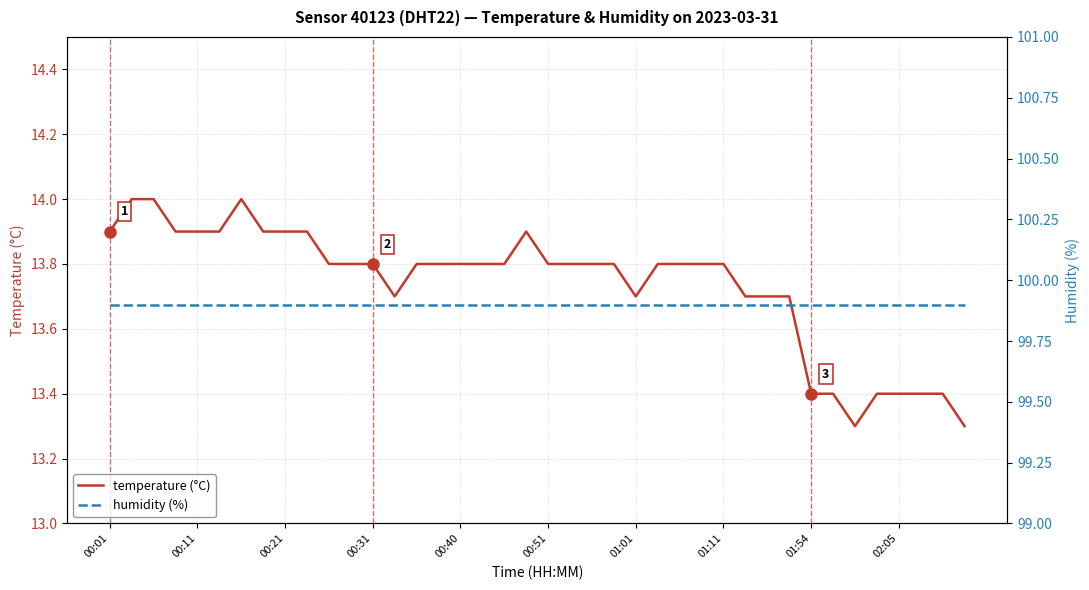

Reading left to right, transcribe all the data shown in this chart.

temperature (°C): 13.9	14.0	14.0	13.9	13.9	13.9	14.0	13.9	13.9	13.9	13.8	13.8	13.8	13.7	13.8	13.8	13.8	13.8	13.8	13.9	13.8	13.8	13.8	13.8	13.7	13.8	13.8	13.8	13.8	13.7	13.7	13.7	13.4	13.4	13.3	13.4	13.4	13.4	13.4	13.3
humidity (%): 99.9	99.9	99.9	99.9	99.9	99.9	99.9	99.9	99.9	99.9	99.9	99.9	99.9	99.9	99.9	99.9	99.9	99.9	99.9	99.9	99.9	99.9	99.9	99.9	99.9	99.9	99.9	99.9	99.9	99.9	99.9	99.9	99.9	99.9	99.9	99.9	99.9	99.9	99.9	99.9